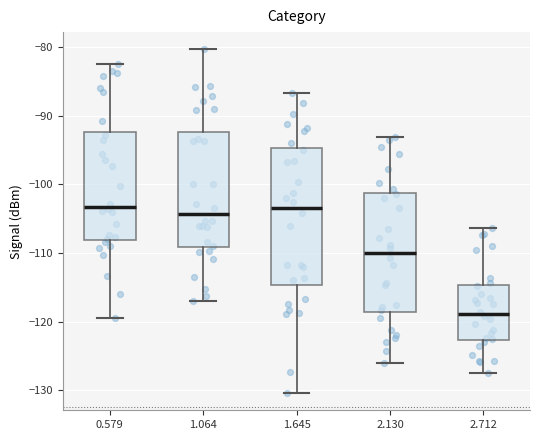

Which box is the tallest, from its lower edge to its upper edge?

1.645